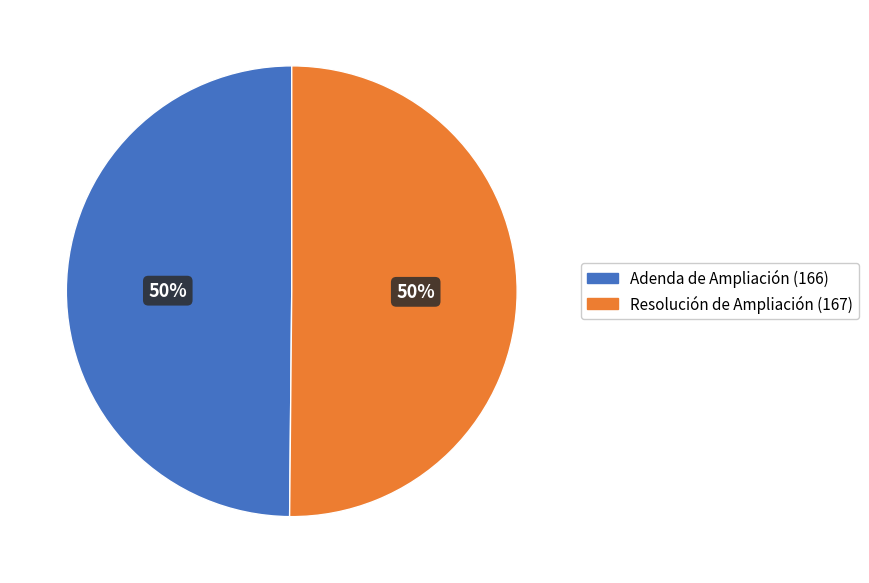

To the nearest percent, what is the average slice percentage?

50%